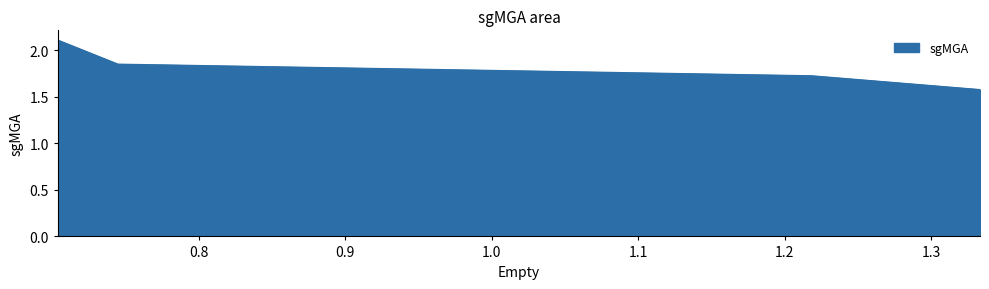

What is the sum of all values?

7.3